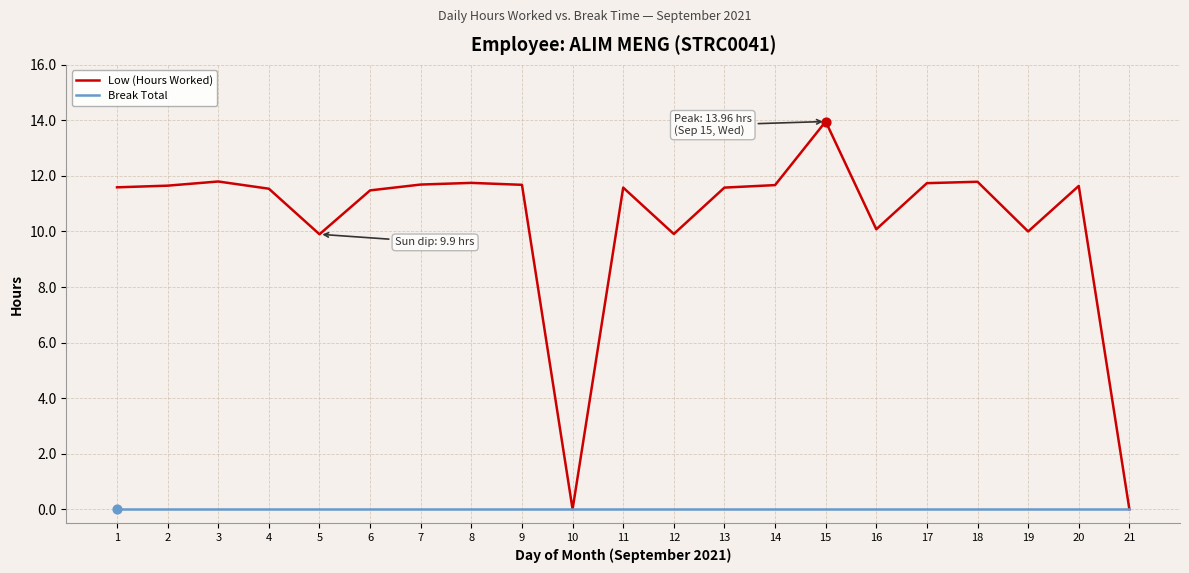

What is the spread (max minus min) of values at 4?

11.5